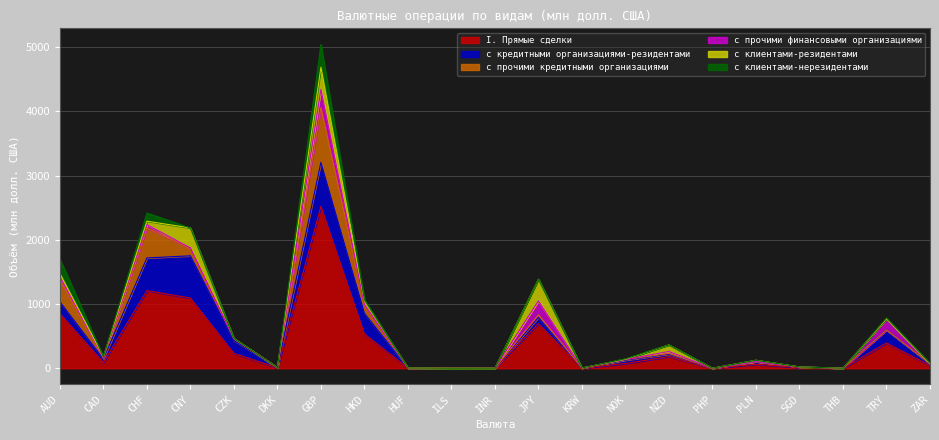

Where is the first local maximum for с клиентами-резидентами?

CNY